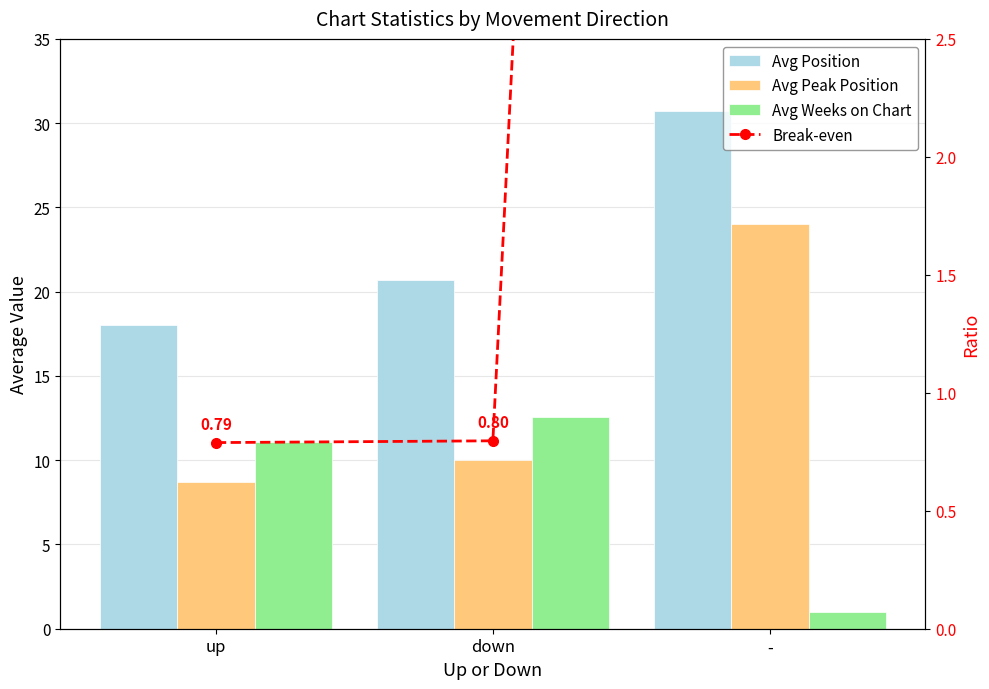

Is it true that Avg Position equals 30.8 at -?

True